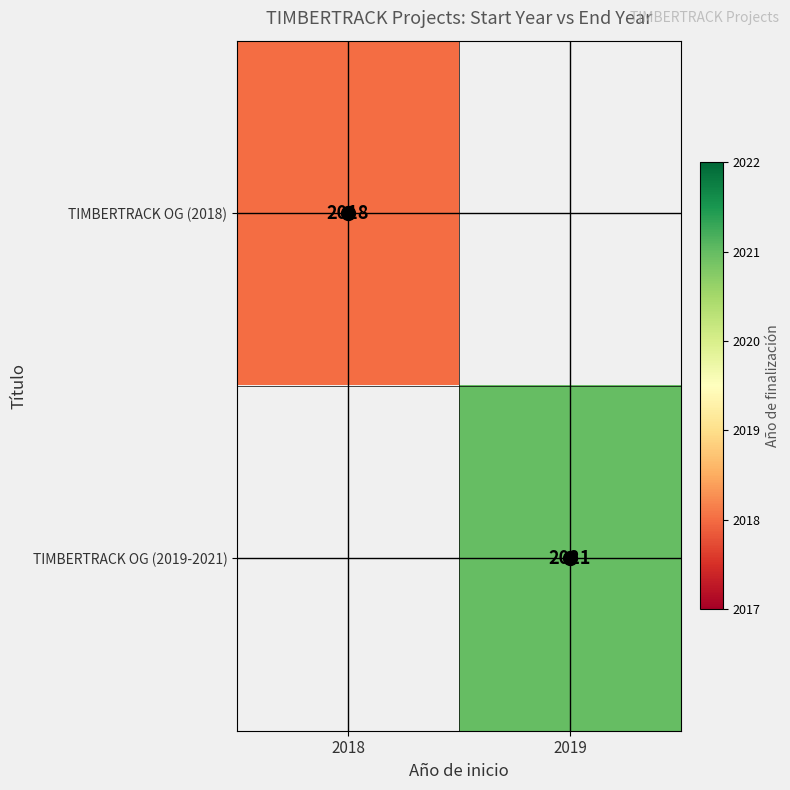

What is the greatest value displayed?

2021.0